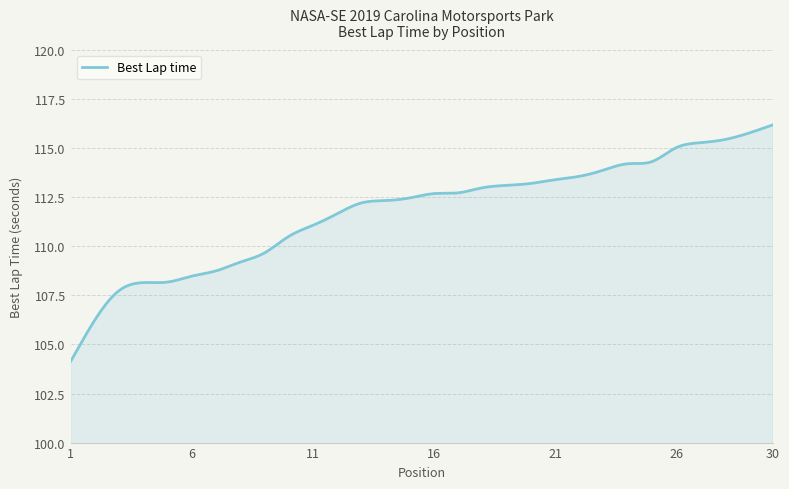

What is the greatest value displayed?

116.2